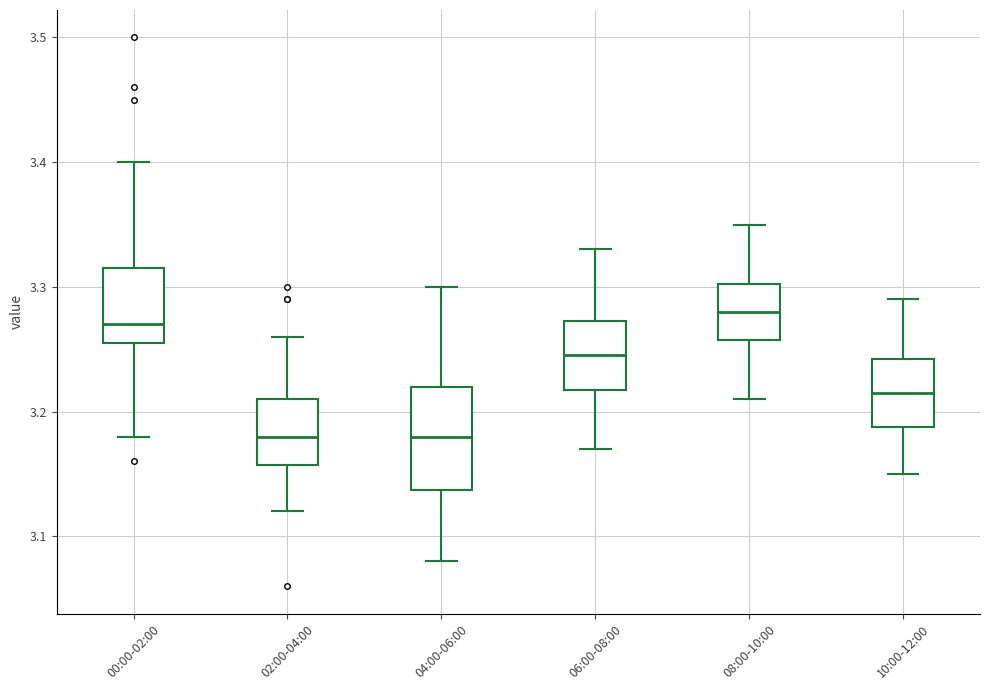

Where does the upper whisker of the box for 06:00-08:00 end on the y-axis? The values are not printed on the chart, so give them approximately, as read against the axis.

3.33